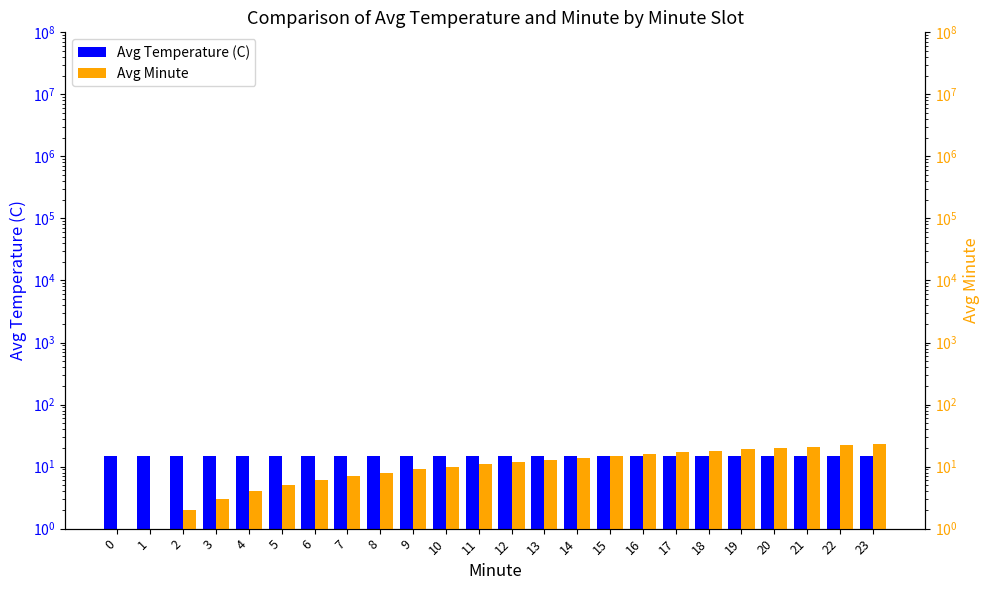

The Avg Minute series shows 9.3 at 16. True or false?

False